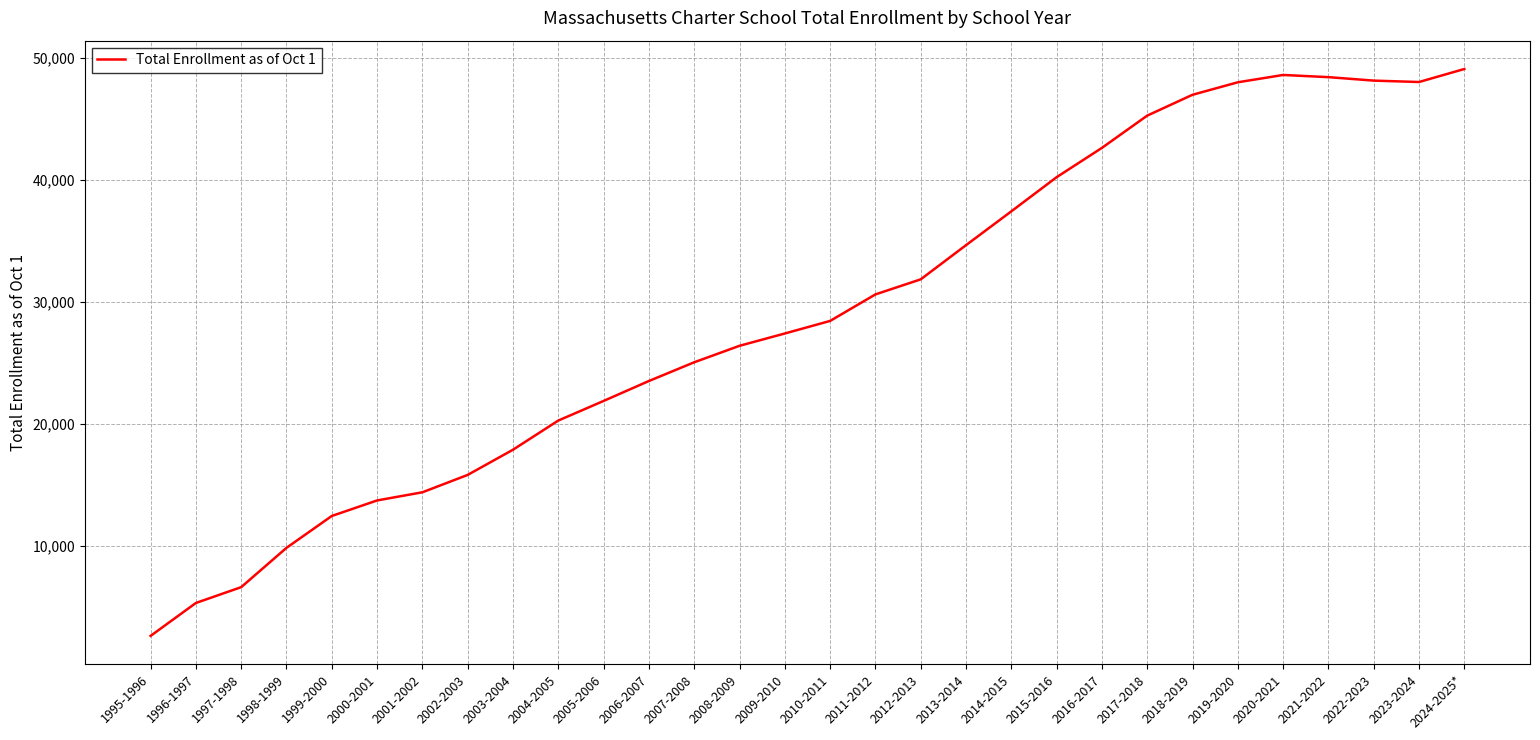

True or false: the data shows 41553 at 2010-2011.

False